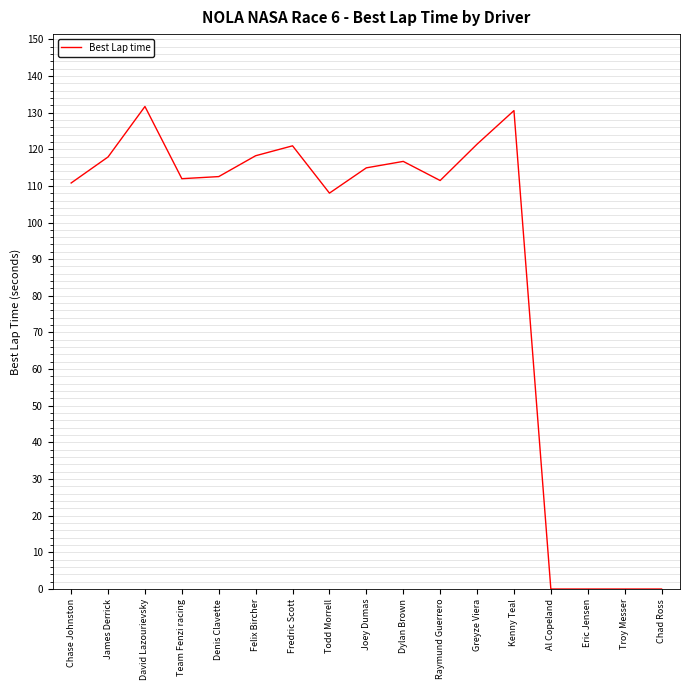

What is the average value?

89.8